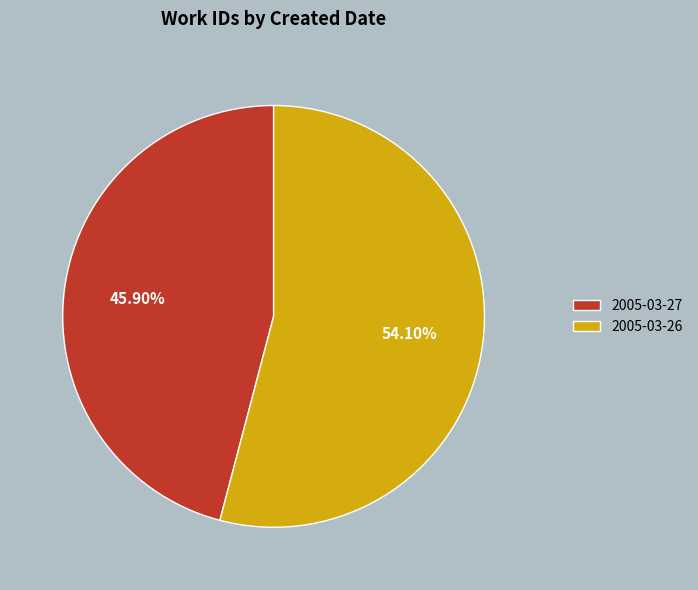

To the nearest percent, what is the difference between the 2005-03-26 and 2005-03-27 slice percentages?

8%